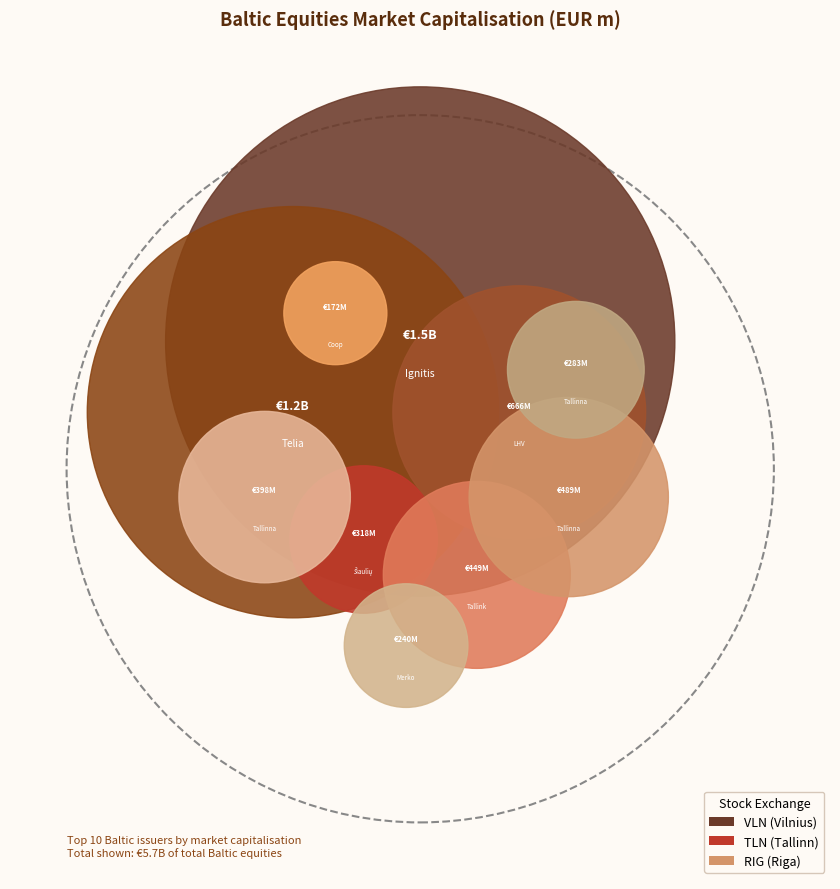

How many slices are in this pie chart?

10